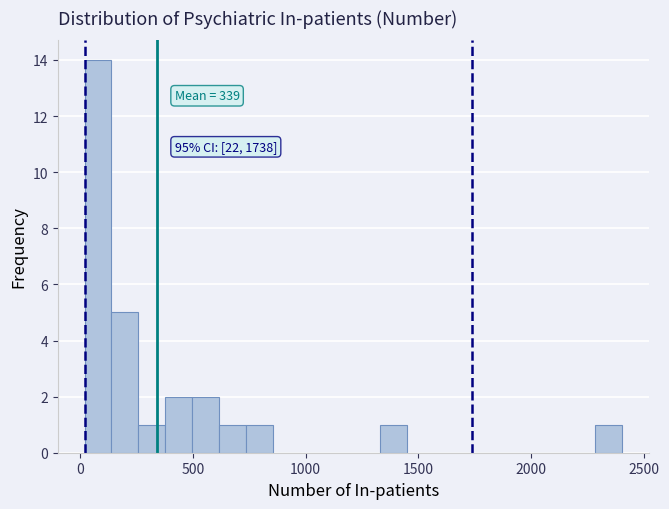

Around what value on the x-axis is the tallest bar? Give the approximate position of its centre, as read against the axis.

100